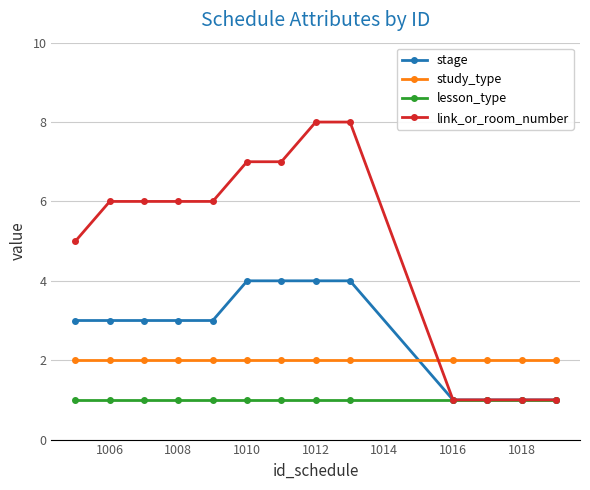

True or false: link_or_room_number and lesson_type intersect in this chart.

False